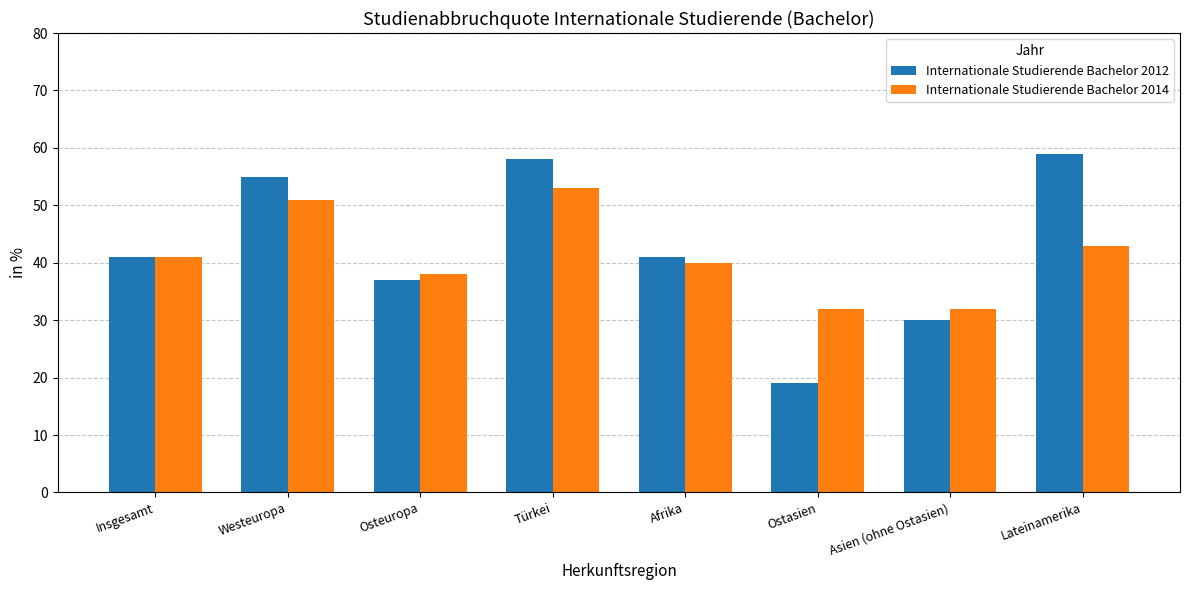

Count the number of categories in the chart.

8